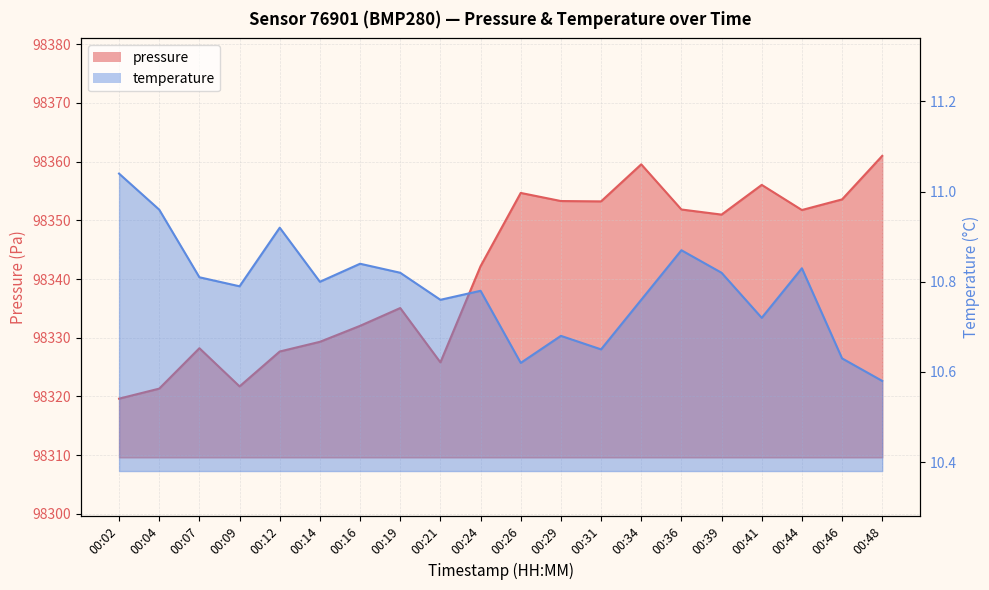

How many data points in pressure are less than 98350?

10